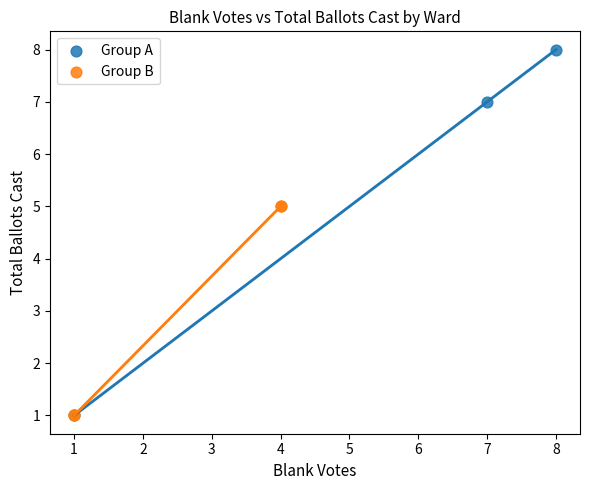

Which series has the largest Y range (max minus min)?

Group A